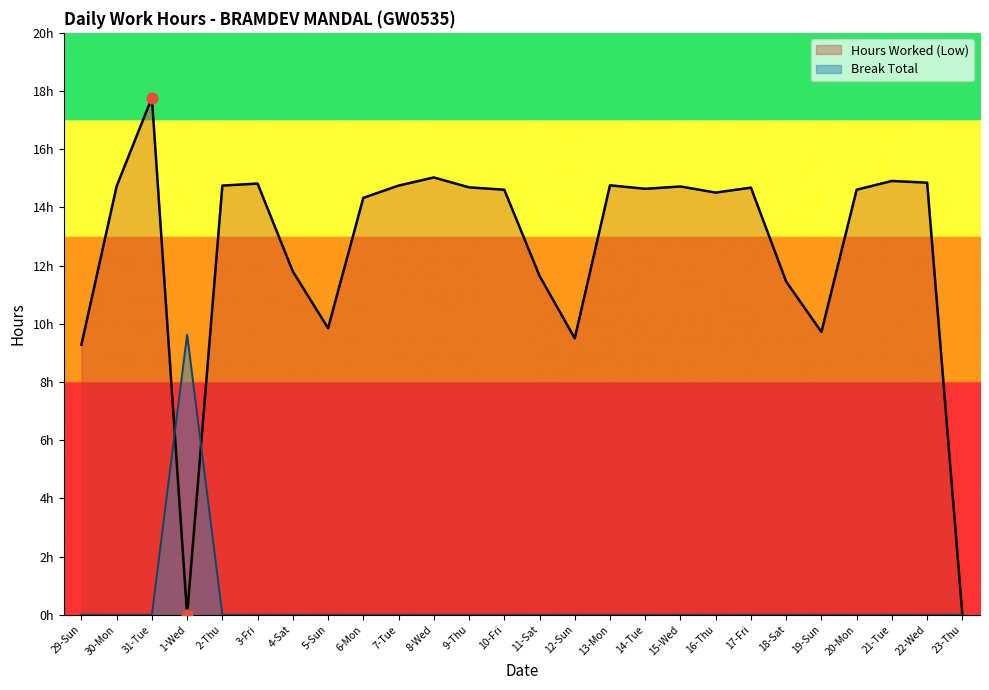

What are all the series names shown in the legend?

Hours Worked (Low), Break Total